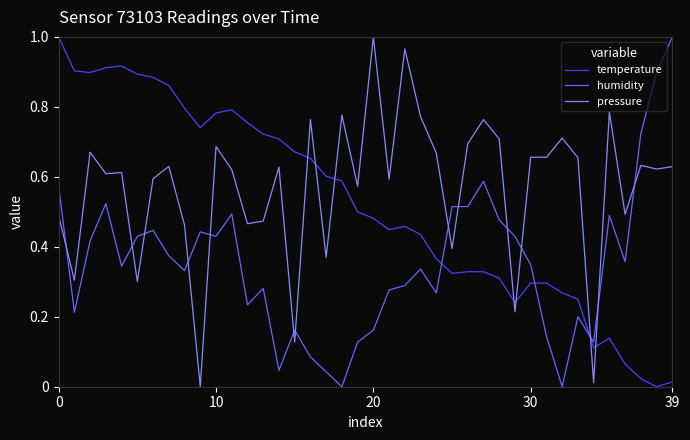

How many times do temperature and humidity cross each other?

3